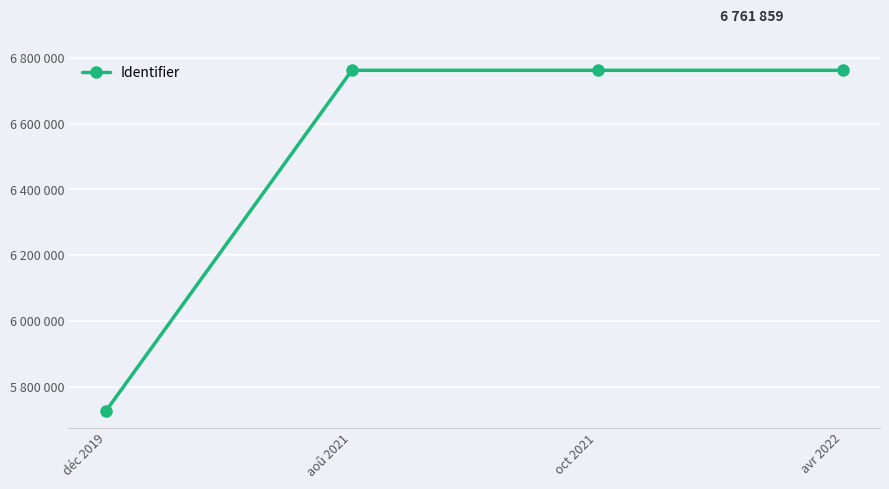

Does the chart have visible grid lines?

Yes